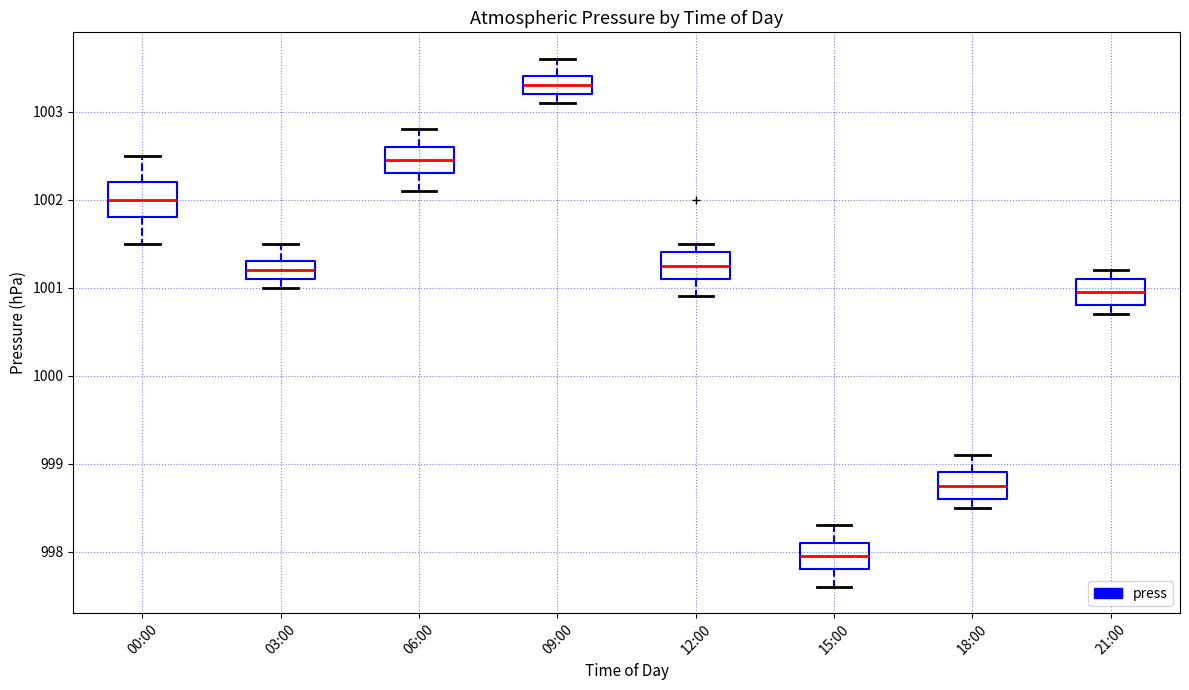

Reading left to right, read every box against the y-axis: the position of its median line, the range the box covers, and the ends of its whiskers. The values are not printed on the chart, so give them approximately, as read against the axis.

00:00: median 1002.0, box 1001.8 to 1002.2, whiskers 1001.5 to 1002.5
03:00: median 1001.2, box 1001.1 to 1001.3, whiskers 1001.0 to 1001.5
06:00: median 1002.5, box 1002.3 to 1002.6, whiskers 1002.1 to 1002.8
09:00: median 1003.3, box 1003.2 to 1003.4, whiskers 1003.1 to 1003.6
12:00: median 1001.3, box 1001.1 to 1001.4, whiskers 1000.9 to 1001.5
15:00: median 998.0, box 997.8 to 998.1, whiskers 997.6 to 998.3
18:00: median 998.8, box 998.6 to 998.9, whiskers 998.5 to 999.1
21:00: median 1001.0, box 1000.8 to 1001.1, whiskers 1000.7 to 1001.2